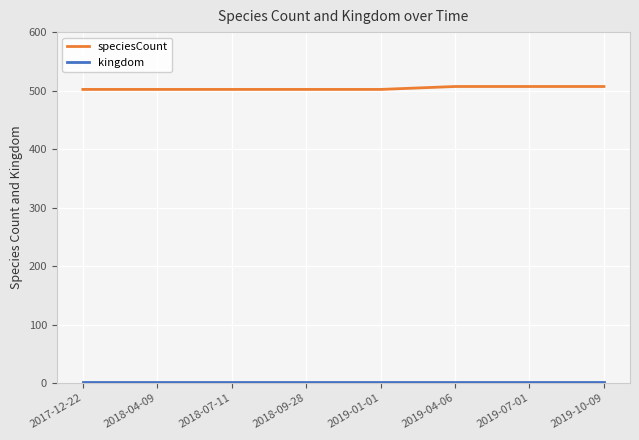

Which series has the widest spread of values?

speciesCount